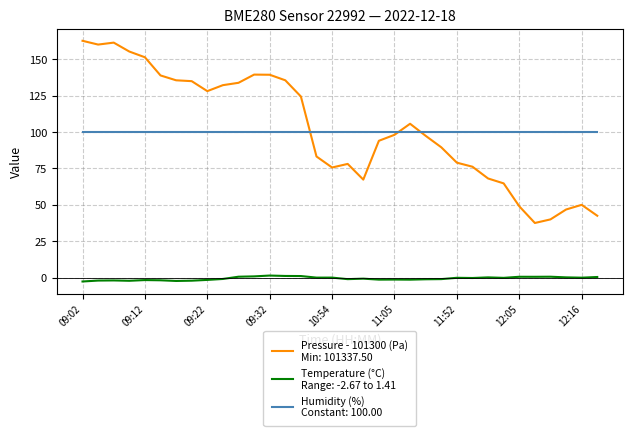

What is the maximum value shown in the chart?

162.6